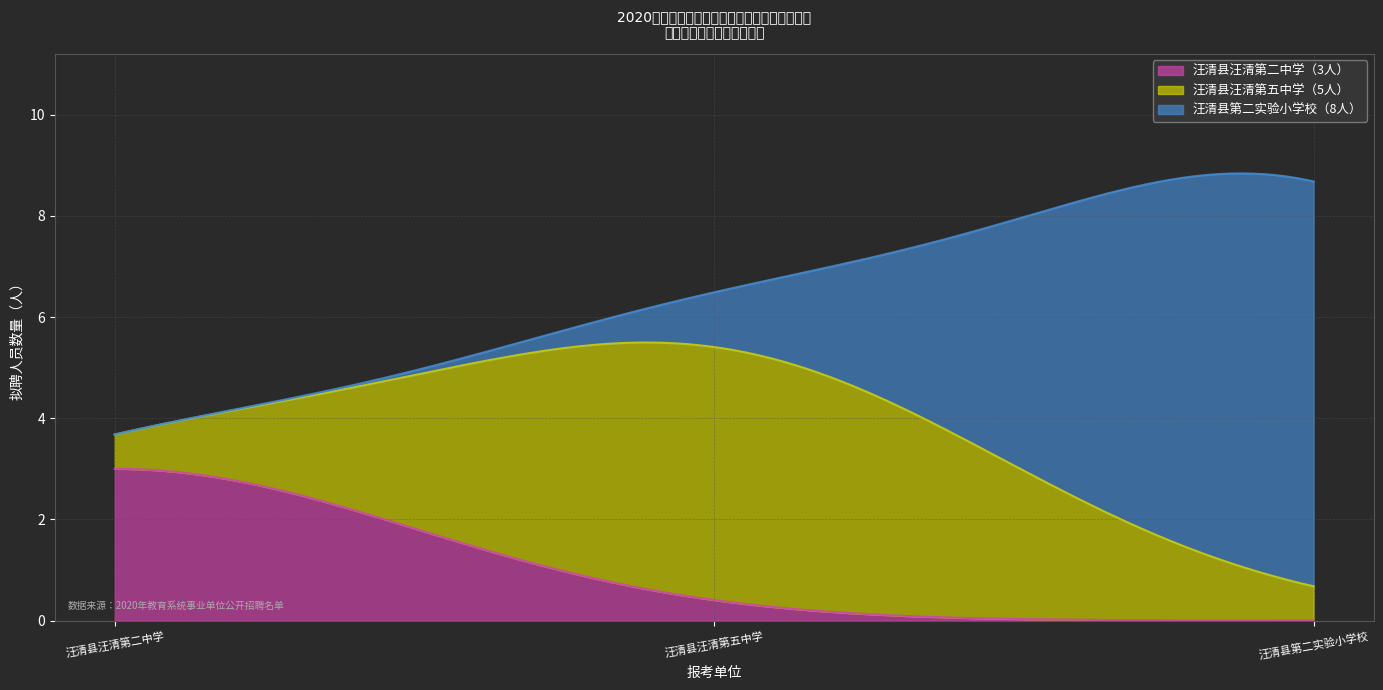

Rank the series by their maximum value, from highest to lowest.

汪清县第二实验小学校, 汪清县汪清第五中学, 汪清县汪清第二中学